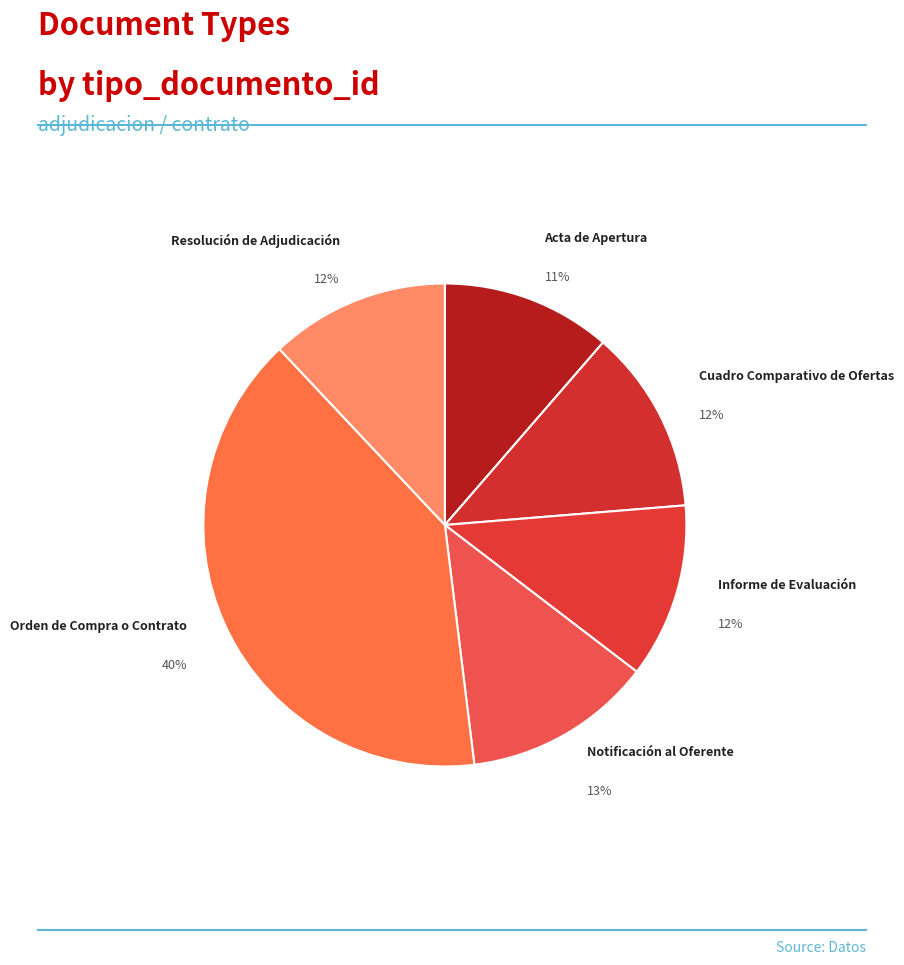

The Acta de Apertura slice represents 11% of the pie. True or false?

True